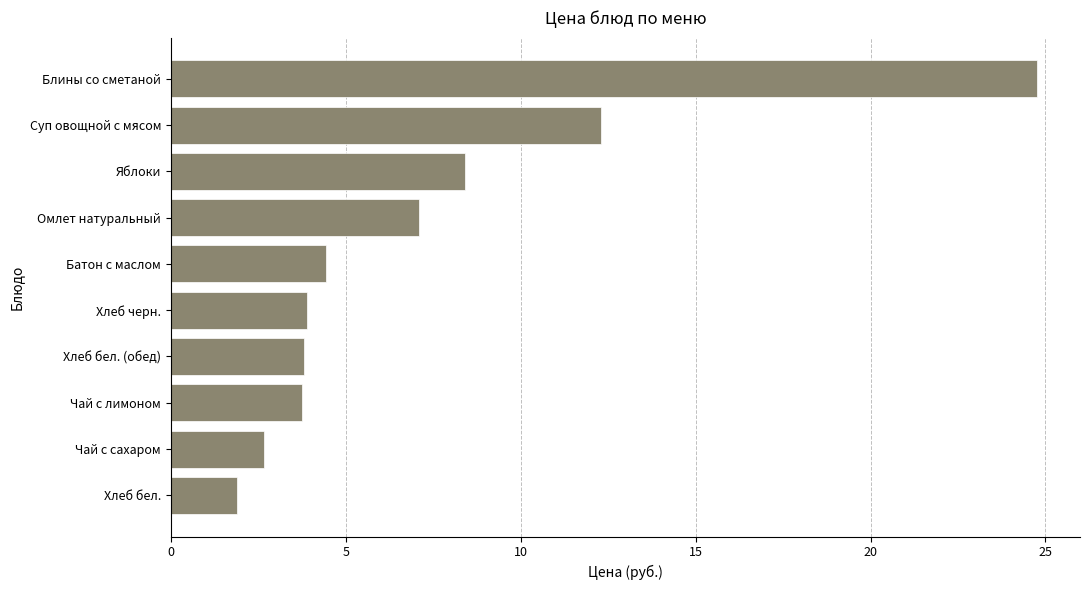

What is the change in value from Хлеб бел. (обед) to Суп овощной с мясом?

+8.5